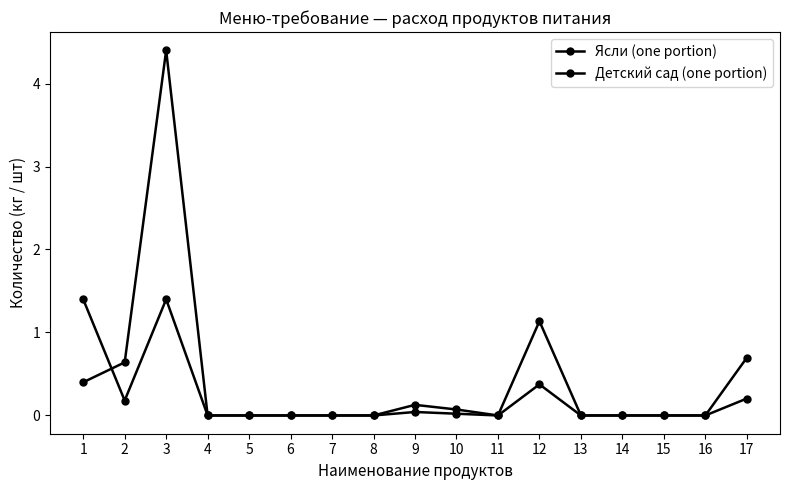

Where do Ясли (one portion) and Детский сад (one portion) first cross each other?

1 and 2